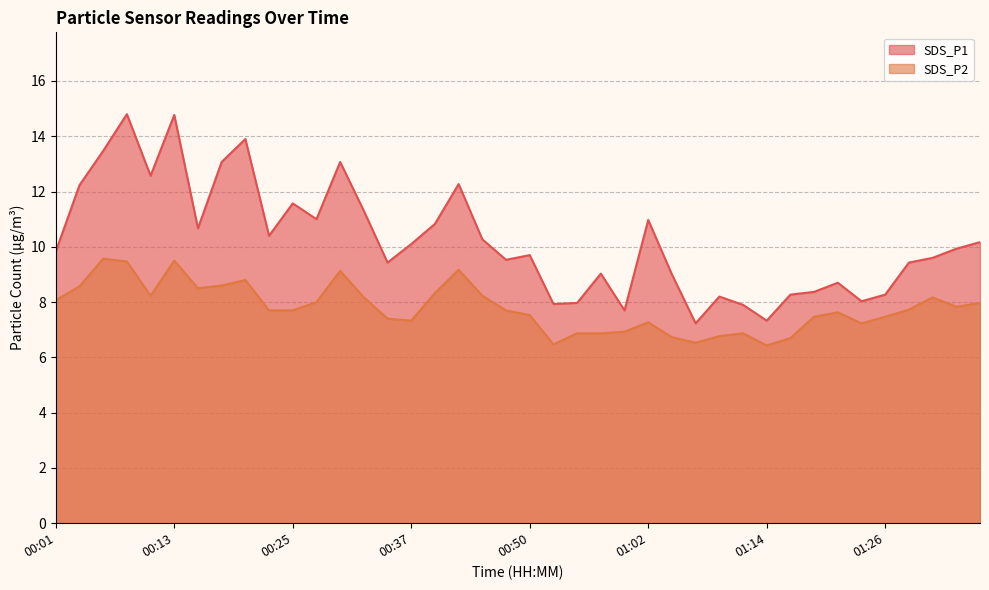

The SDS_P2 series shows 9.2 at 00:42. True or false?

True